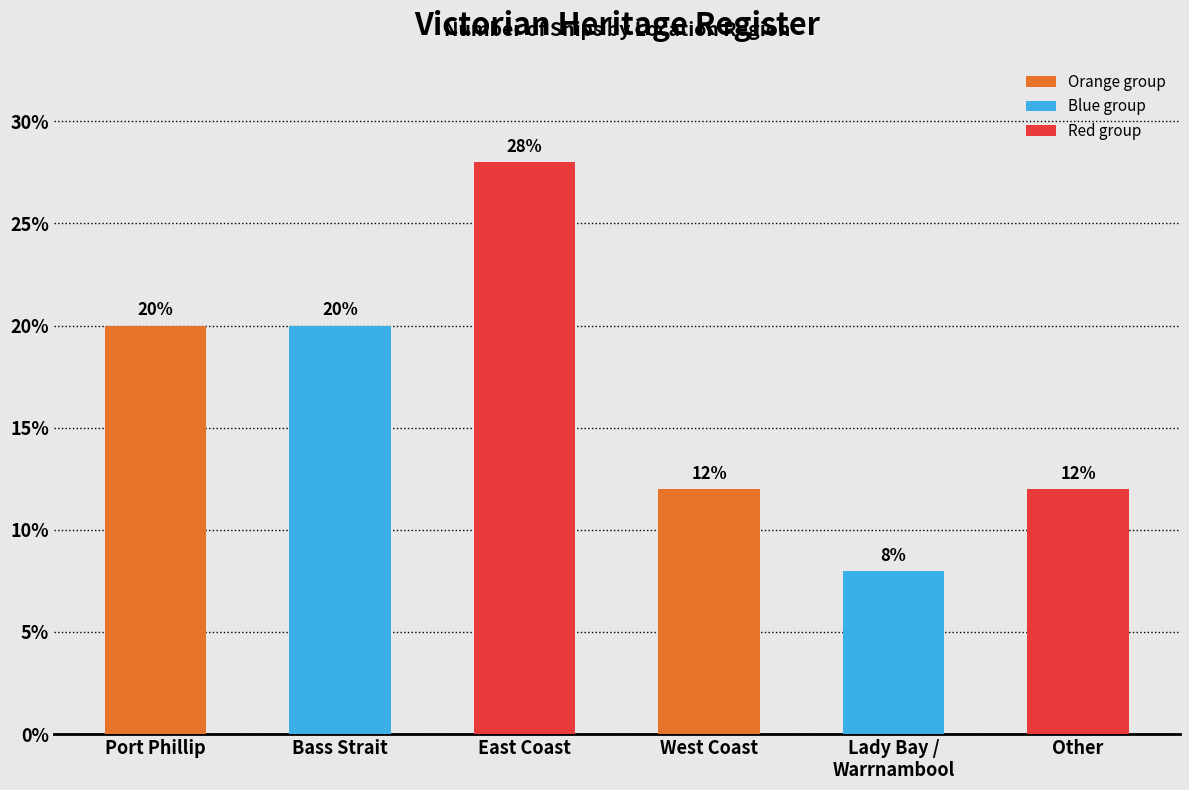

Which label corresponds to the smallest value in the chart?

Lady Bay /
Warrnambool